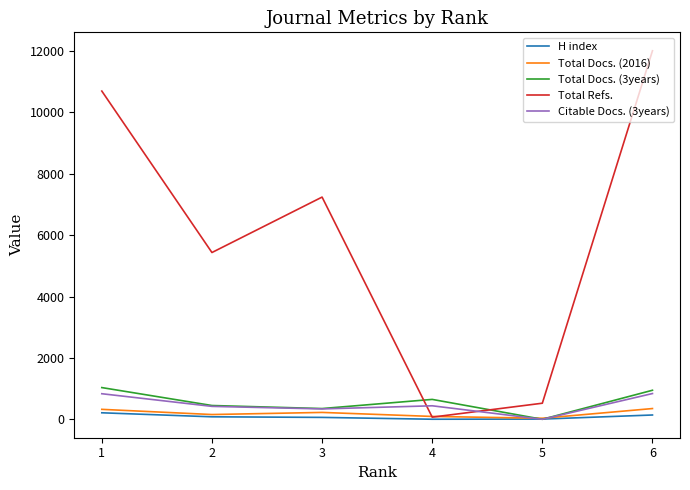

The value of Citable Docs. (3years) at 6 is 282. True or false?

False